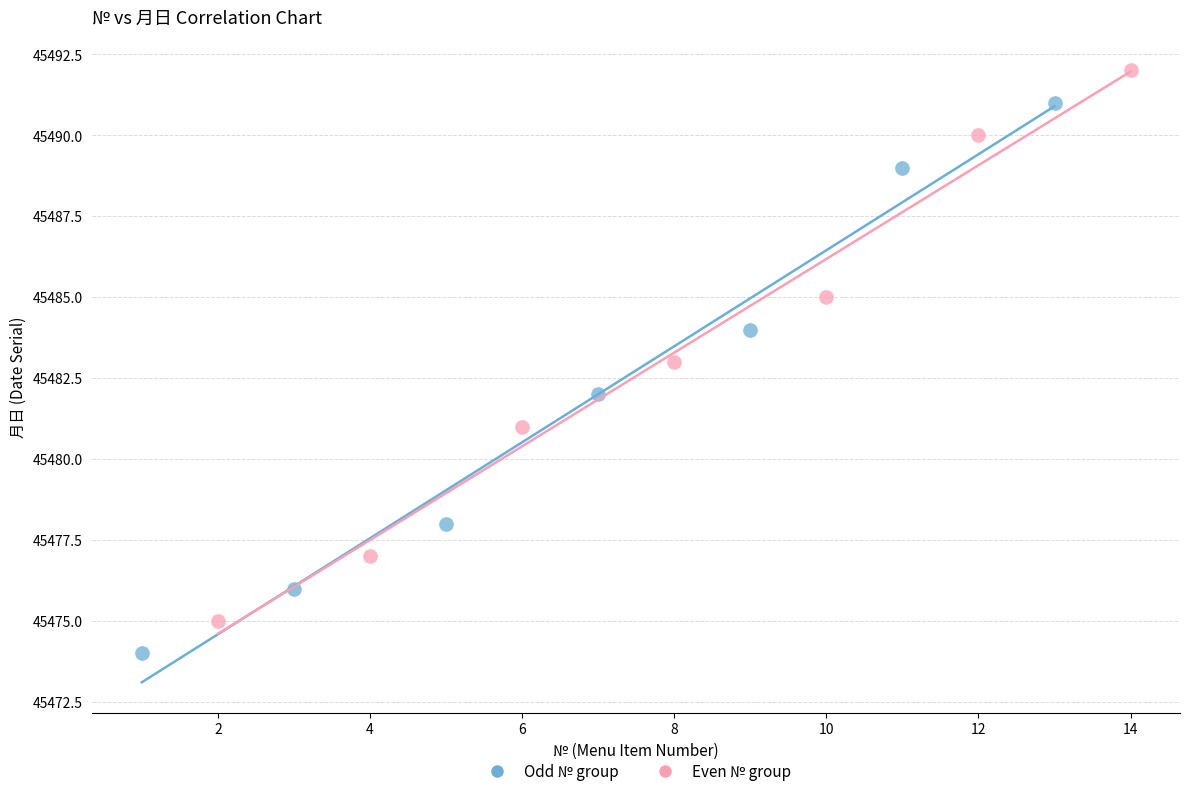

Which series contains the highest Y value?

Even № group